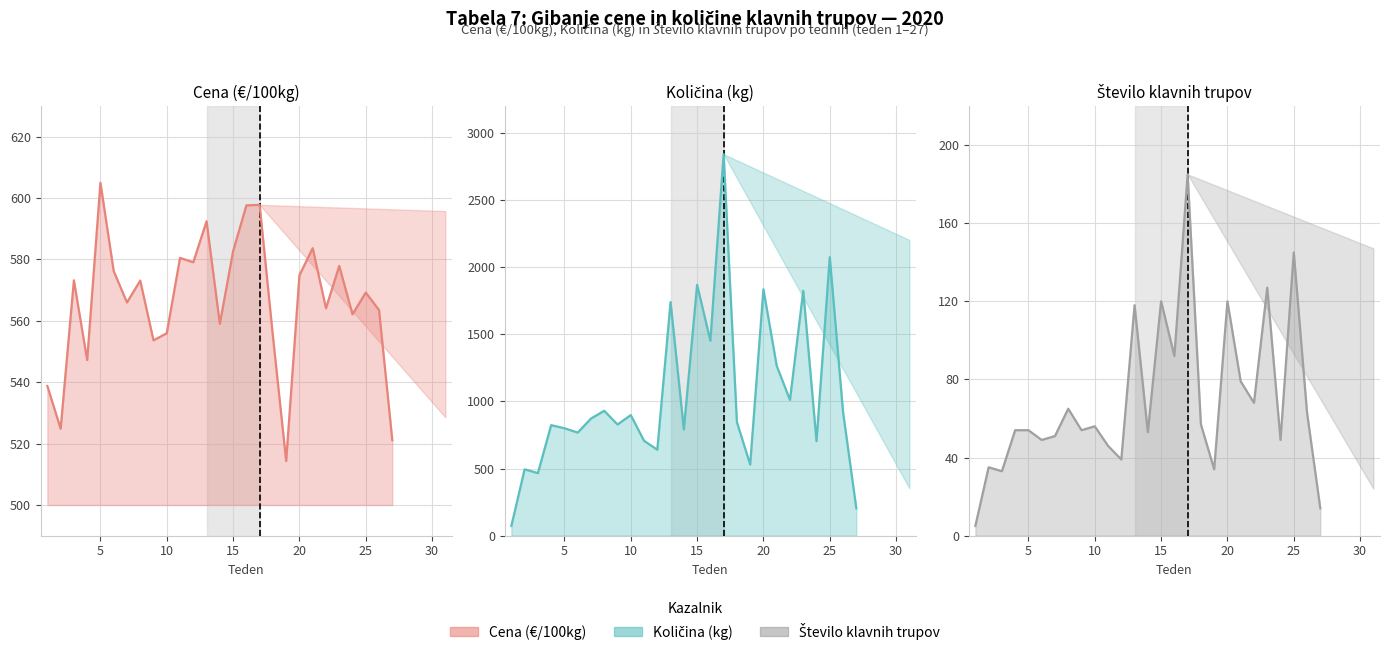

True or false: Količina (kg) and Število klavnih trupov cross at least once.

False